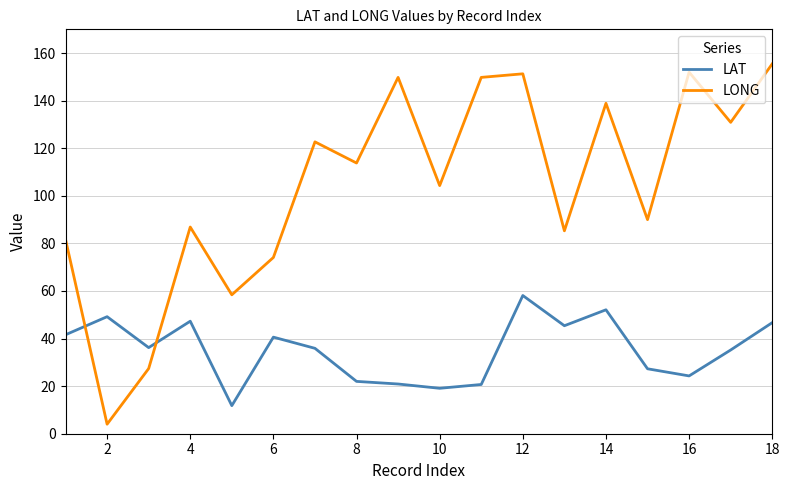

True or false: LAT and LONG cross at least once.

True